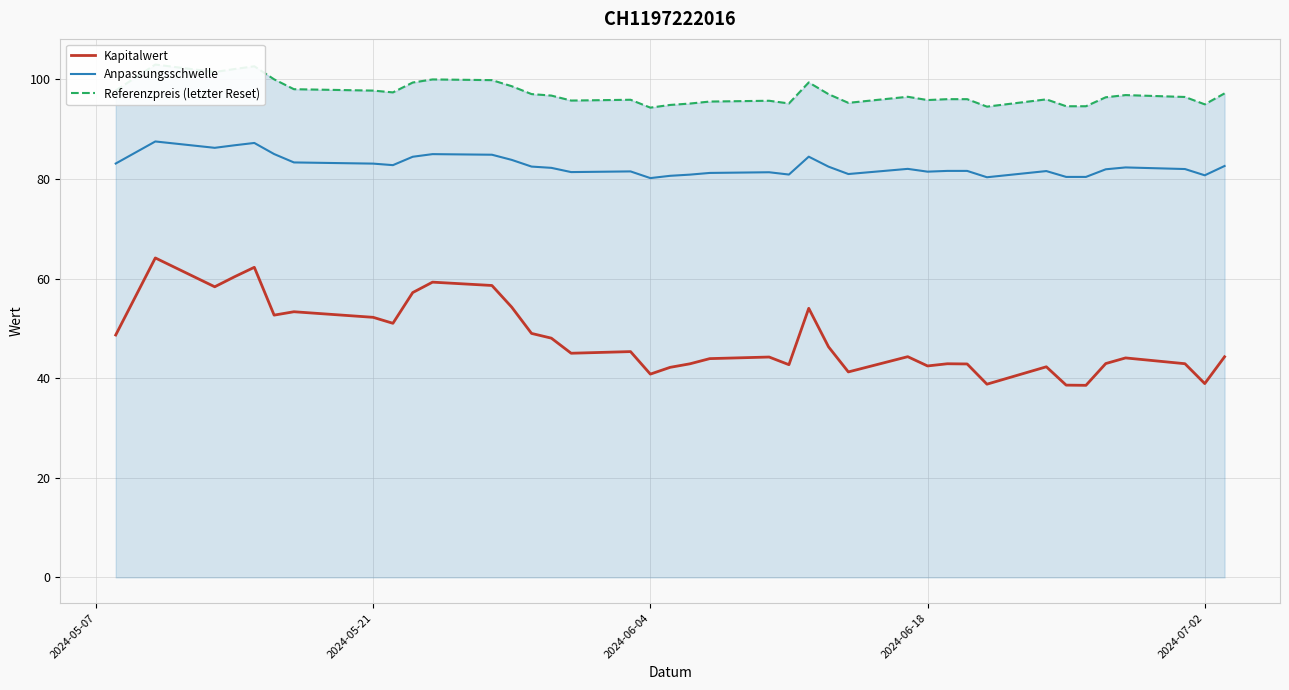

Does the chart have visible grid lines?

Yes